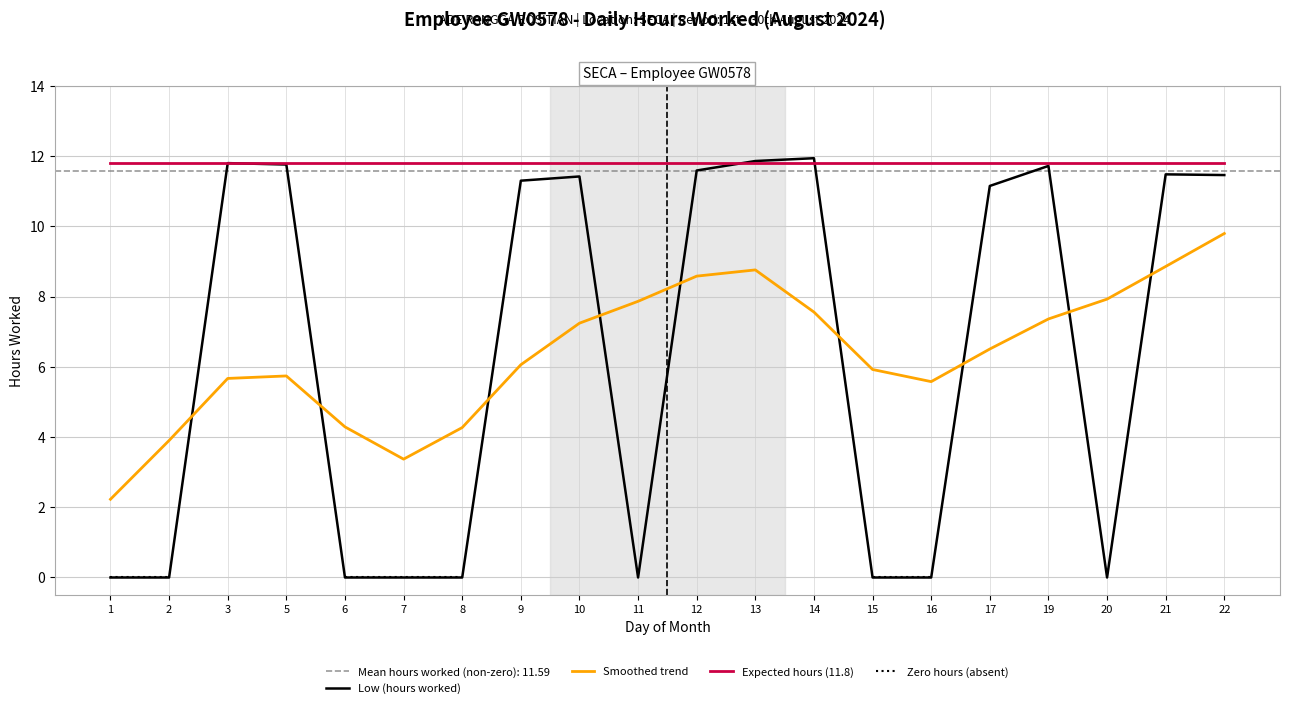

Which series changed the most between 14 and 16?

Low (hours worked)